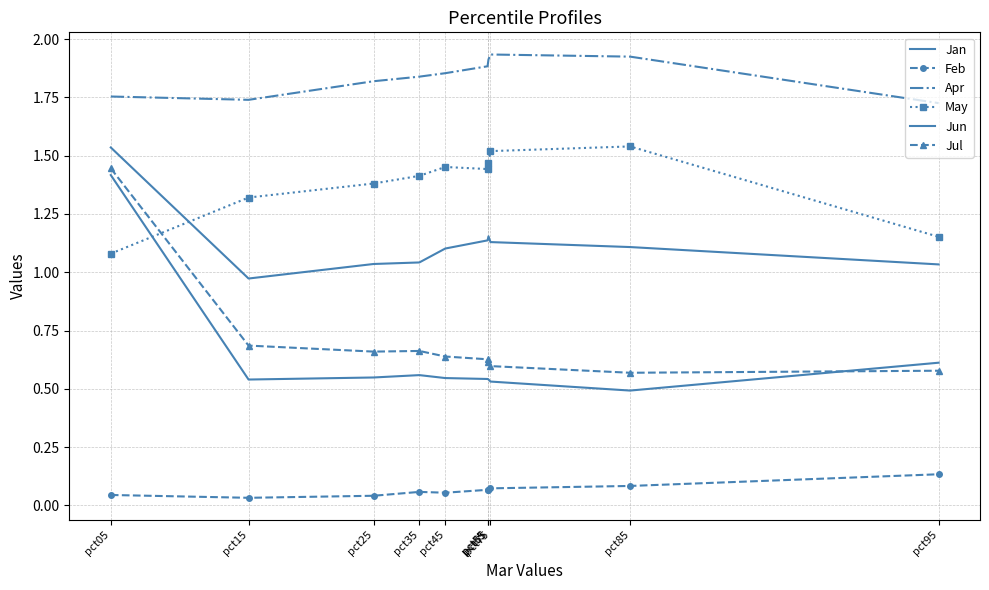

What is the difference between the highest and lowest values at pct05?

1.7